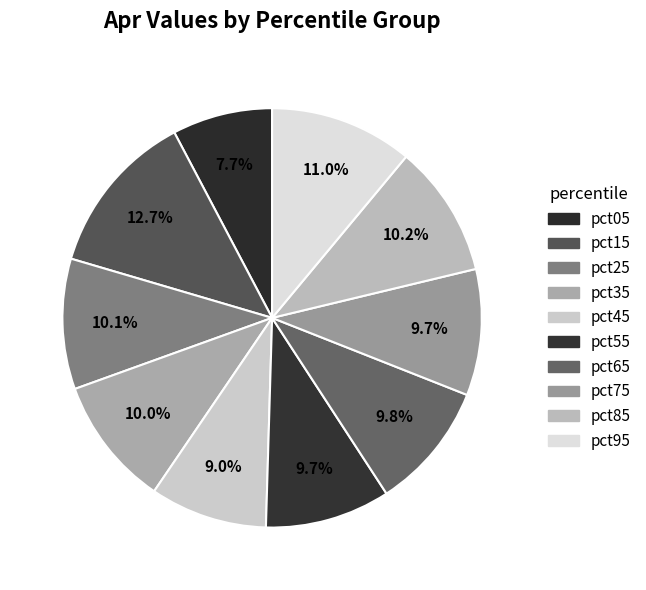

Which category has the smallest portion of the pie?

pct05